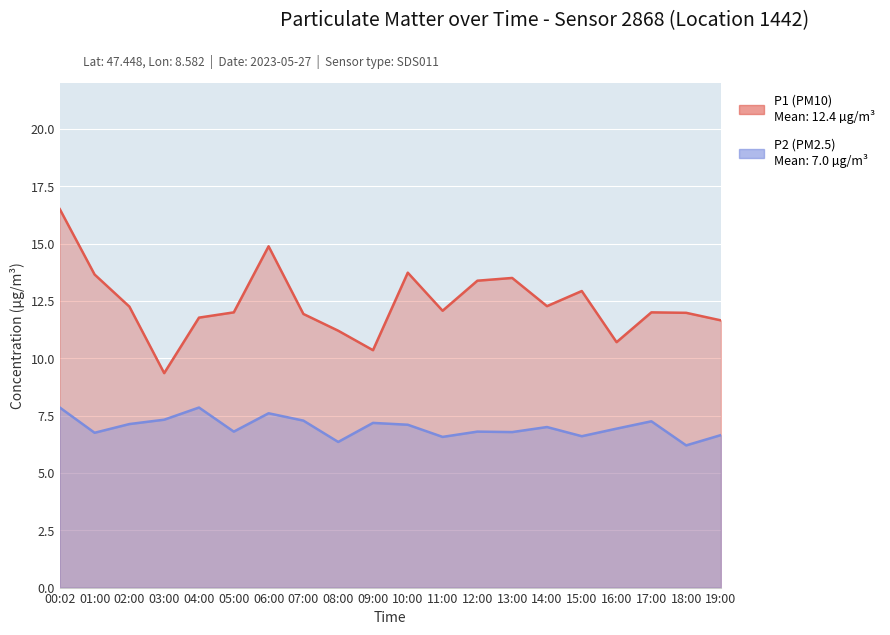

What is the label of the 16th point from the left?

15:00